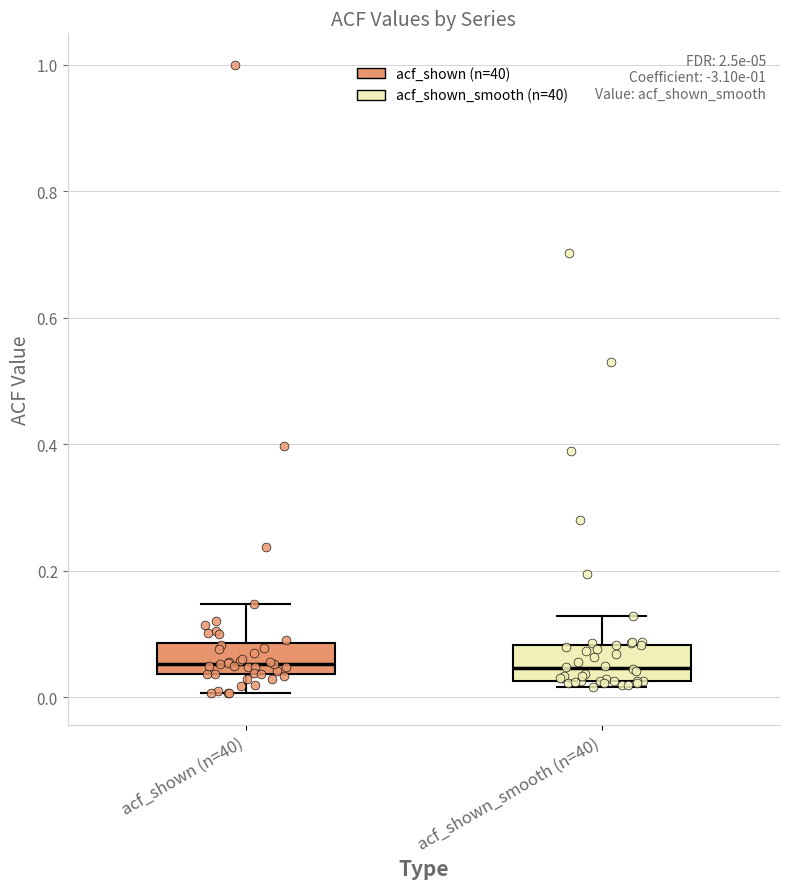

Reading left to right, transcribe this box plot: for each box, give where its median line is, the range the box spans, and where its two whiskers end, as read against the y-axis. The values are not printed on the chart, so give them approximately, as read against the axis.

acf_shown (n=40): median 0.06, box 0.04 to 0.08, whiskers 0.00 to 0.14
acf_shown_smooth (n=40): median 0.04, box 0.02 to 0.08, whiskers 0.02 (just below the box's lower edge) to 0.12